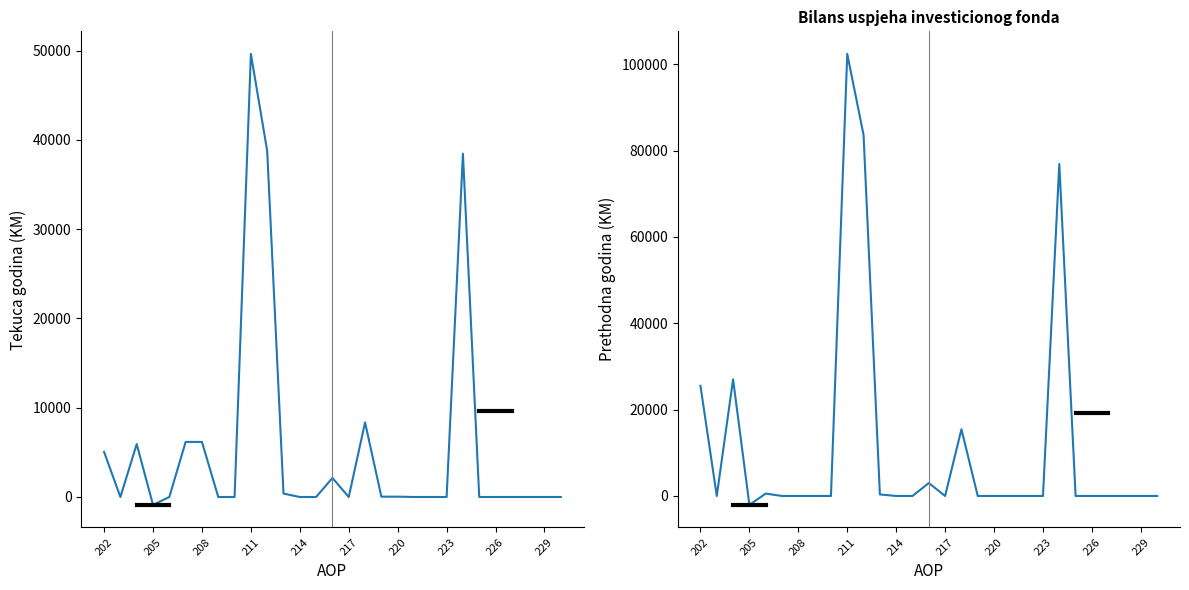

True or false: Tekuca godina and Prethodna godina intersect in this chart.

True